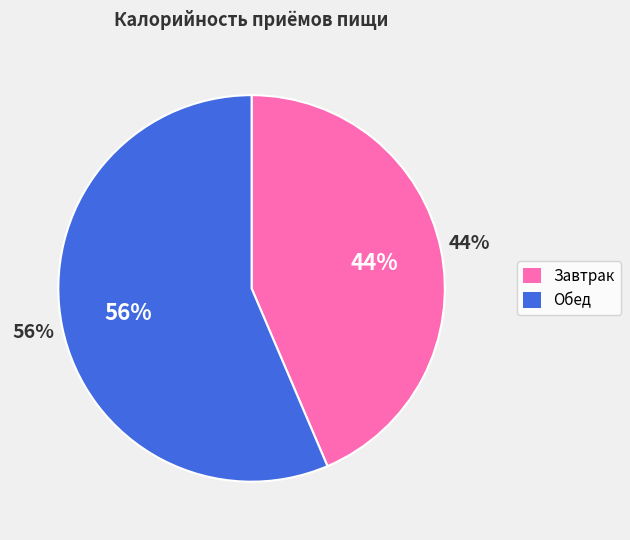

To the nearest percent, what is the combined percentage of Обед and Завтрак?

100%